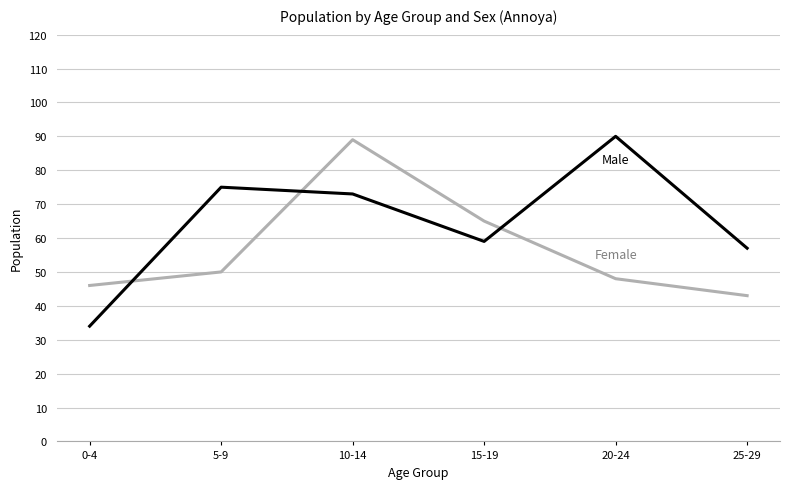

What is the greatest value displayed?

90